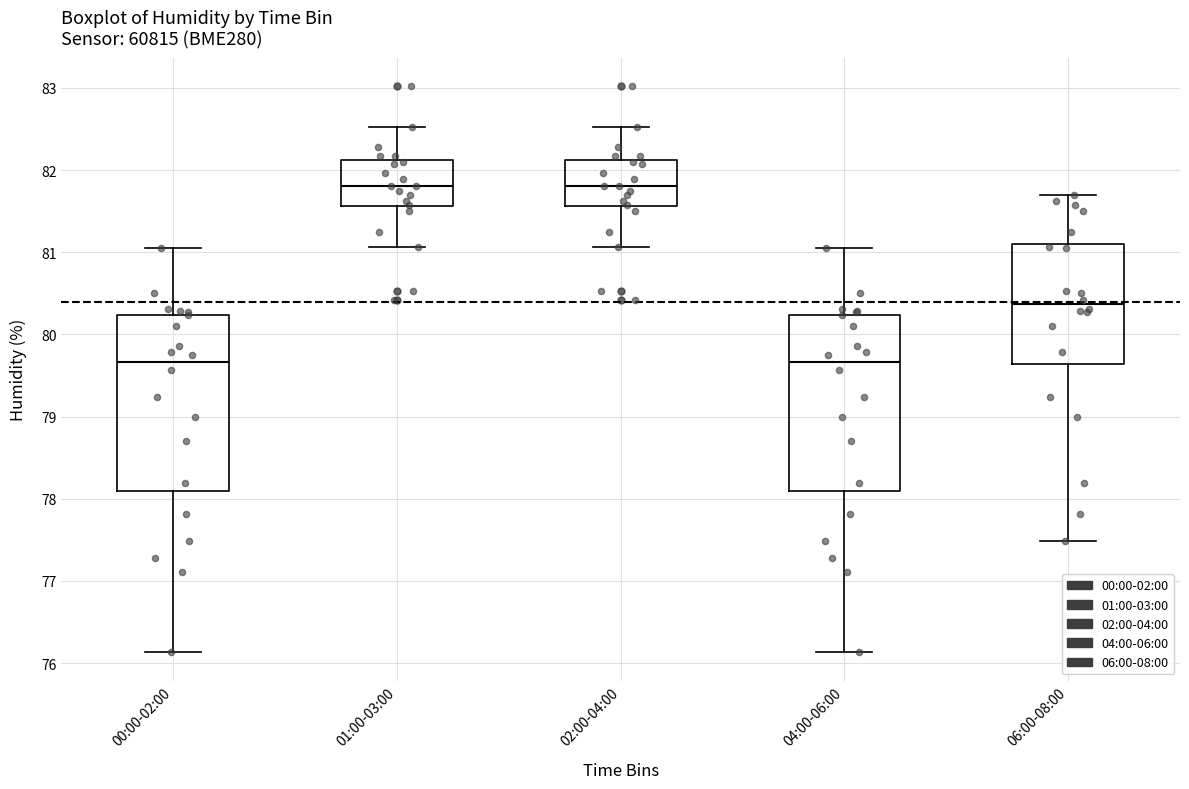

Reading left to right, read every box against the y-axis: the position of its median line, the range the box covers, and the ends of its whiskers. The values are not printed on the chart, so give them approximately, as read against the axis.

00:00-02:00: median 79.7, box 78.1 to 80.2, whiskers 76.1 to 81.1
01:00-03:00: median 81.8, box 81.6 to 82.1, whiskers 81.1 to 82.5
02:00-04:00: median 81.8, box 81.6 to 82.1, whiskers 81.1 to 82.5
04:00-06:00: median 79.7, box 78.1 to 80.2, whiskers 76.1 to 81.1
06:00-08:00: median 80.4, box 79.6 to 81.1, whiskers 77.5 to 81.7